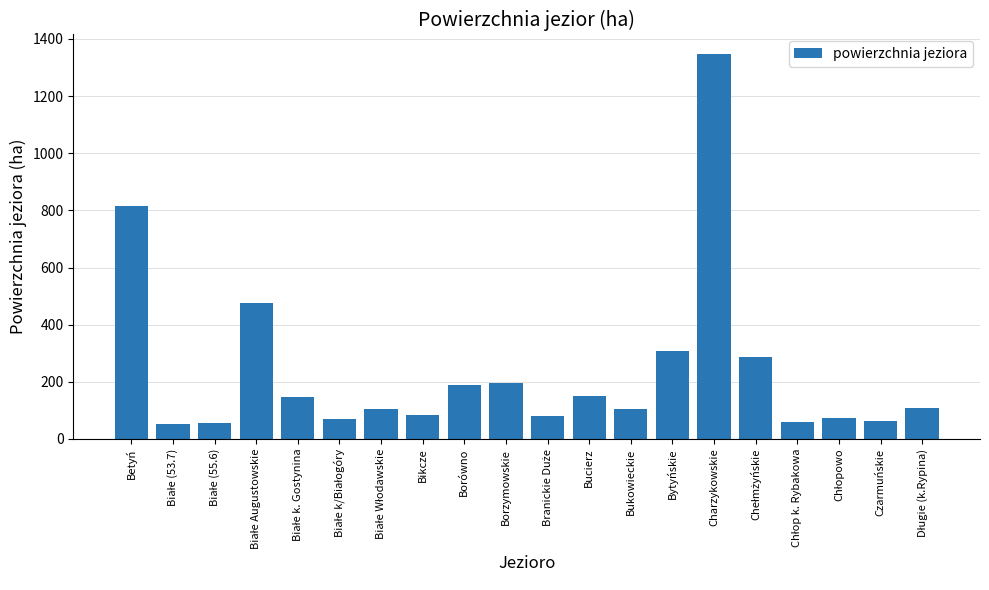

At which label does the data first exceed 108?

Betyń